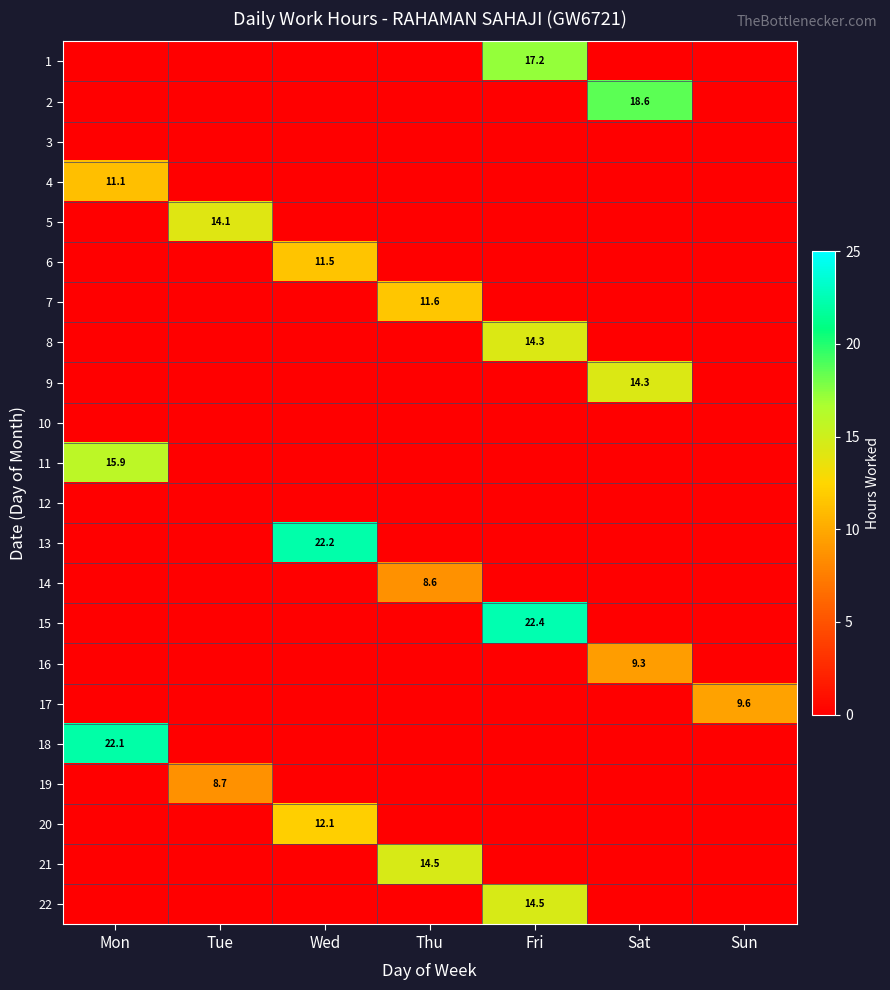

The 4 series shows 5.8 at Mon. True or false?

False